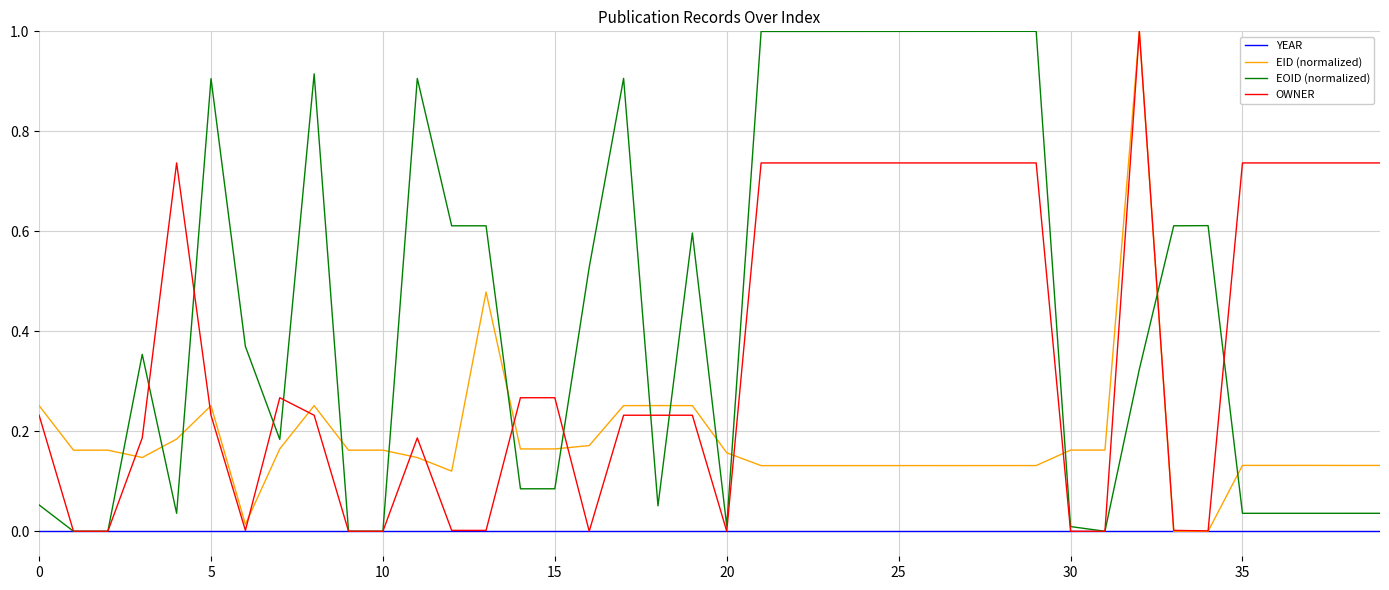

Rank the series by their average value, from lowest to highest.

YEAR, EID (normalized), OWNER, EOID (normalized)